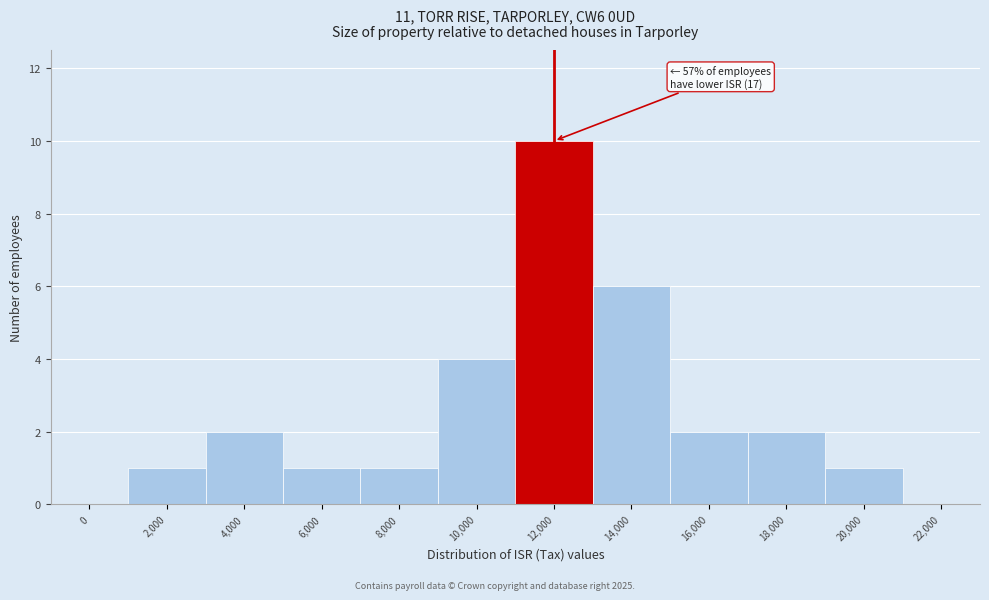

Reading right to left, extract all data points from this chart.

22,000=0	20,000=1	18,000=2	16,000=2	14,000=6	12,000=10	10,000=4	8,000=1	6,000=1	4,000=2	2,000=1	0=0